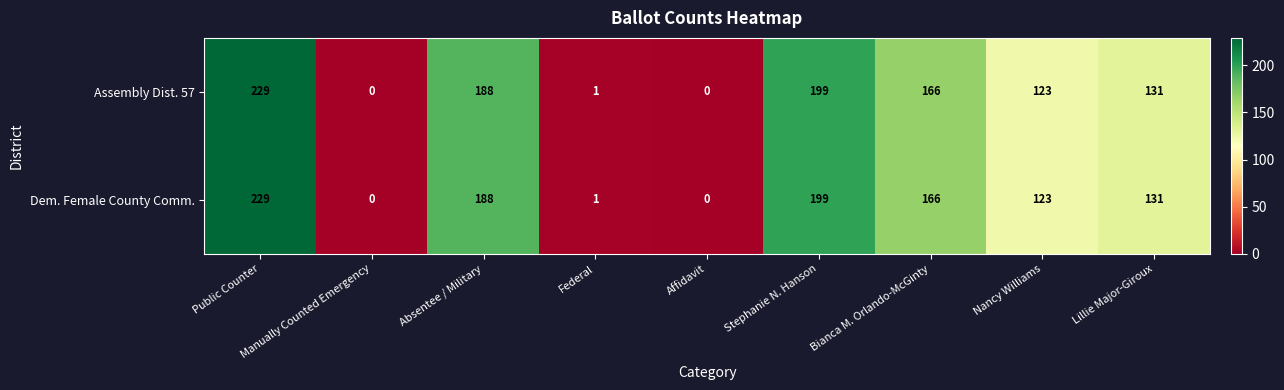

What is the difference between the Assembly Dist. 57 values at Lillie Major-Giroux and Bianca M. Orlando-McGinty?

35